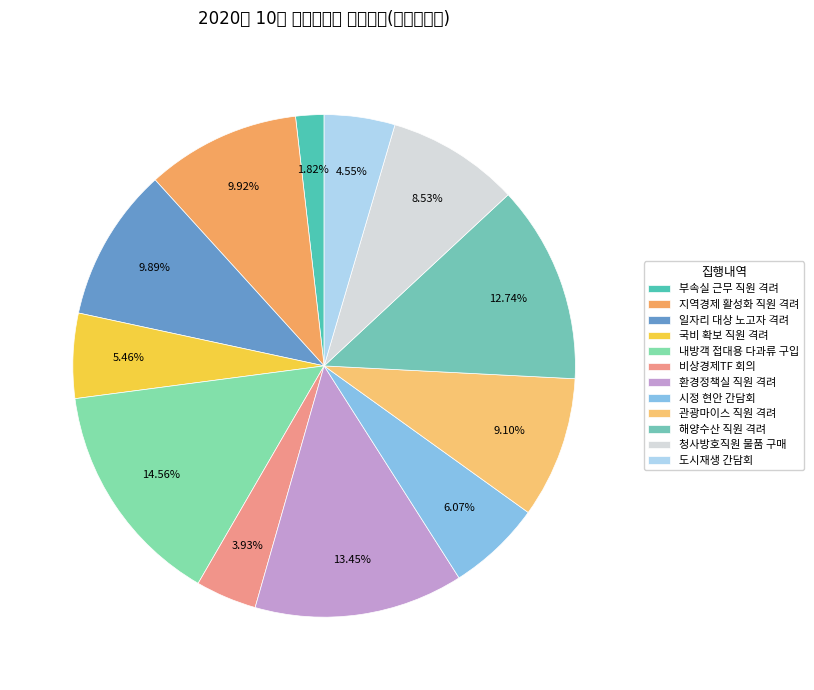

Count the number of slices in the pie.

12